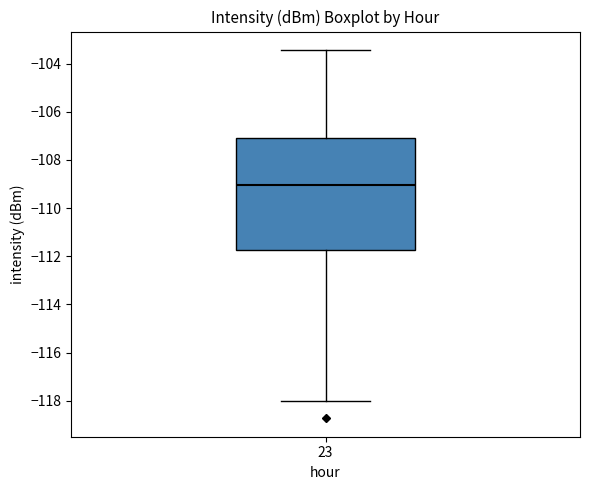

Transcribe this box plot: give where the median line is, the range the box spans, and where the two whiskers end, as read against the y-axis. The values are not printed on the chart, so give them approximately, as read against the axis.

median -109.0, box -111.8 to -107.0, whiskers -118.0 to -103.4